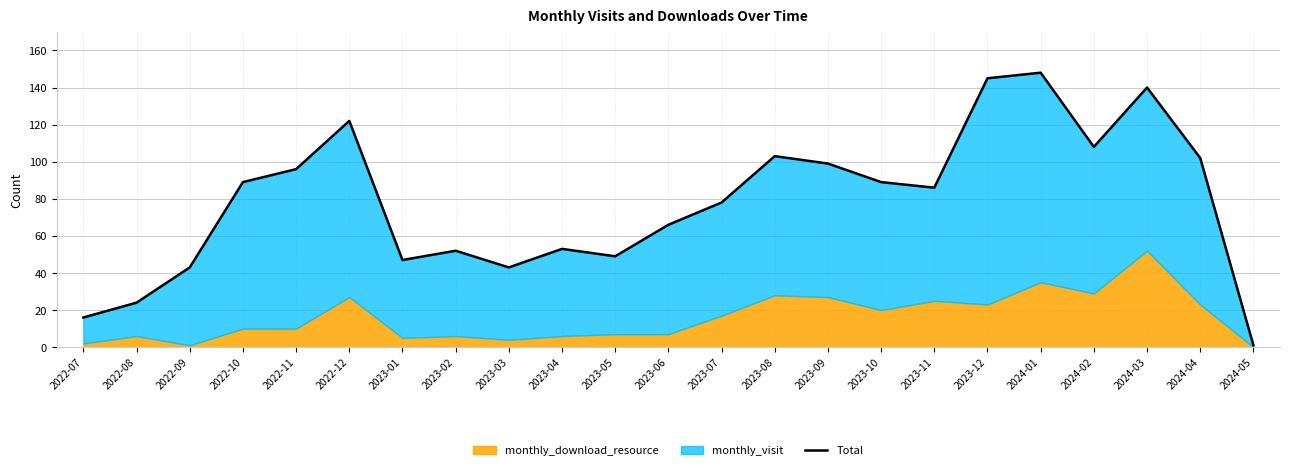

Which has a higher value, 2023-06 or 2023-09?

2023-09